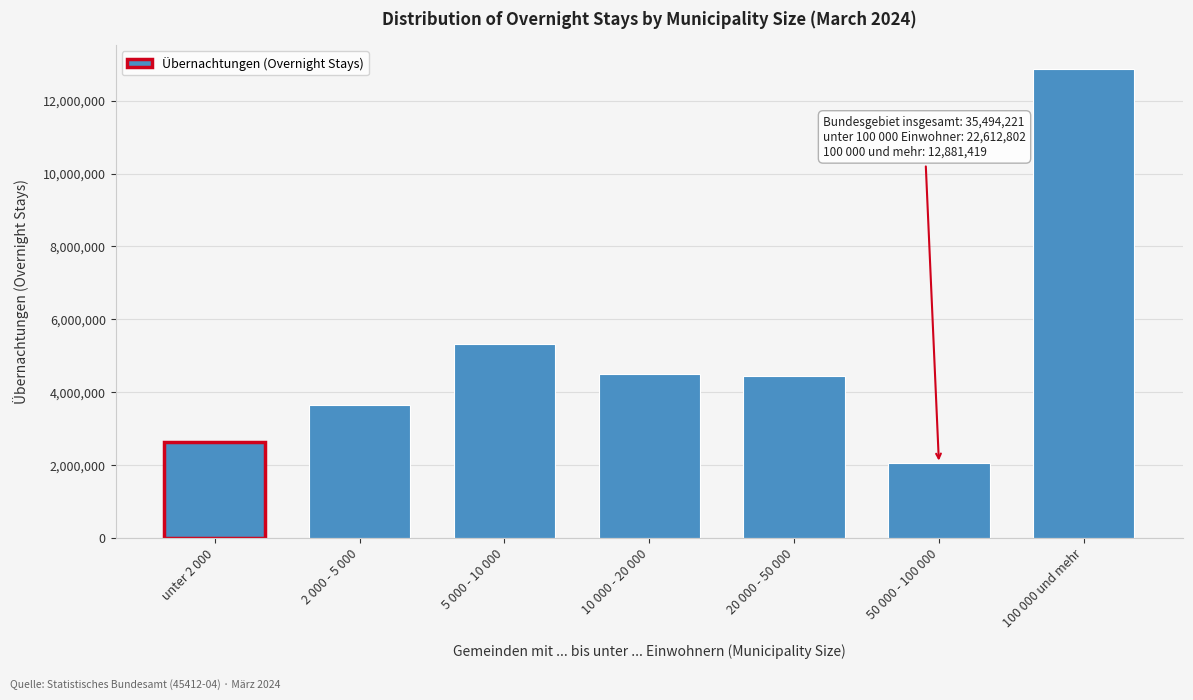

Reading left to right, list all the values displayed in this chart.

unter 2 000=2645490	2 000 - 5 000=3648753	5 000 - 10 000=5322472	10 000 - 20 000=4511469	20 000 - 50 000=4441504	50 000 - 100 000=2043114	100 000 und mehr=12881419